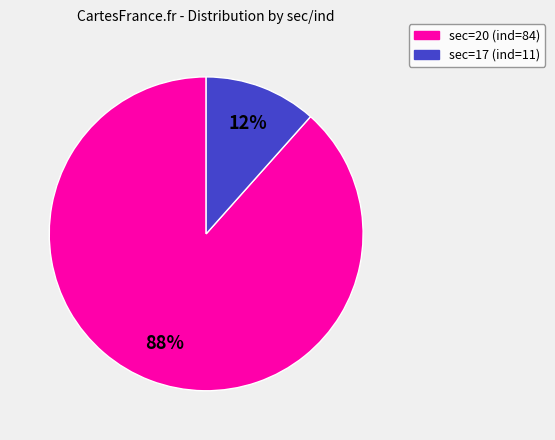

Is there a majority slice in this chart?

Yes